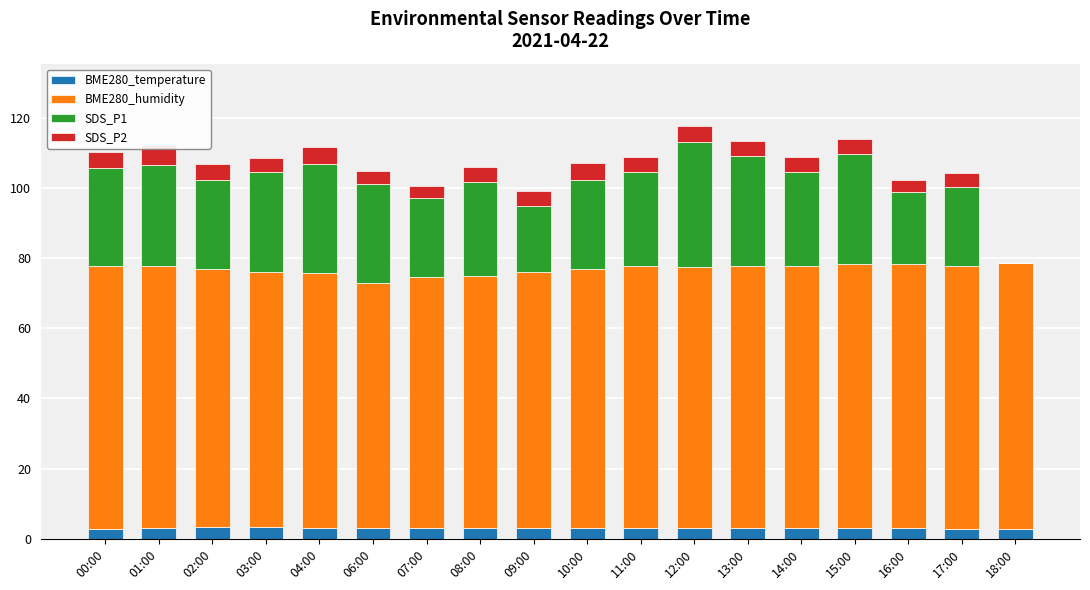

The value of BME280_humidity at 00:00 is 134.2. True or false?

False